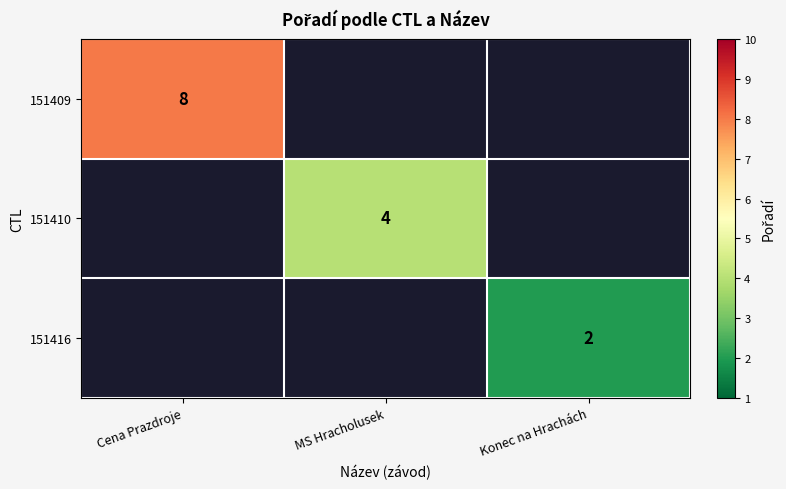

True or false: 151409 has a value of 8 at Cena Prazdroje.

True